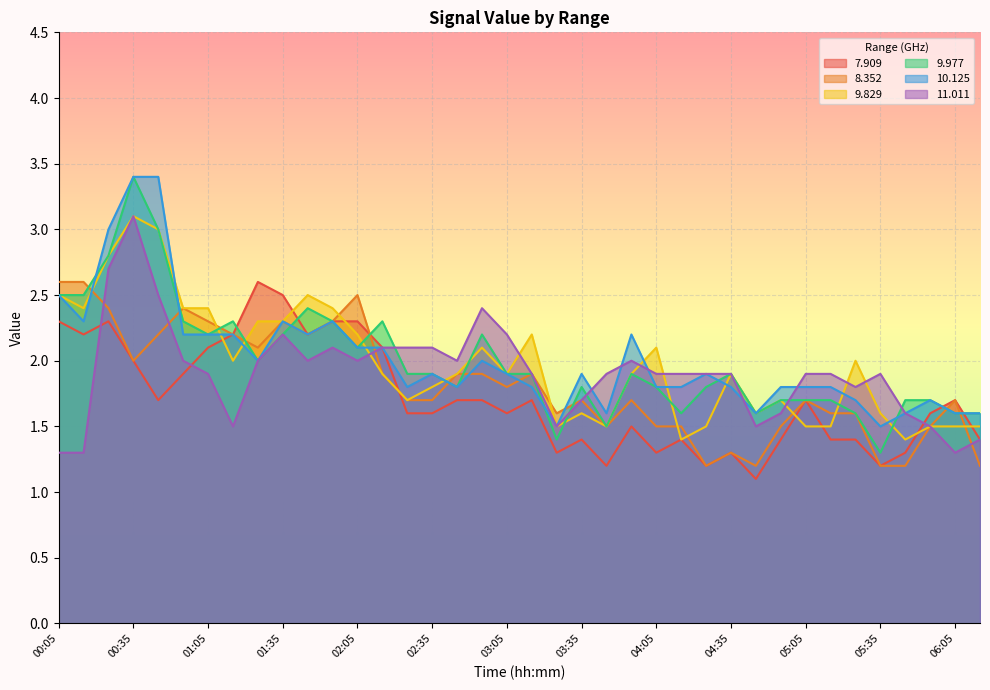

Reading right to left, extract all data points from this chart.

7.909: 06:15=1.4	06:05=1.7	05:55=1.6	05:45=1.3	05:35=1.2	05:25=1.4	05:15=1.4	05:05=1.7	04:55=1.4	04:45=1.1	04:35=1.3	04:25=1.2	04:15=1.4	04:05=1.3	03:55=1.5	03:45=1.2	03:35=1.4	03:25=1.3	03:15=1.7	03:05=1.6	02:55=1.7	02:45=1.7	02:35=1.6	02:25=1.6	02:15=2.1	02:05=2.3	01:55=2.3	01:45=2.2	01:35=2.5	01:25=2.6	01:15=2.2	01:05=2.1	00:55=1.9	00:45=1.7	00:35=2.0	00:25=2.3	00:15=2.2	00:05=2.3
8.352: 06:15=1.2	06:05=1.7	05:55=1.5	05:45=1.2	05:35=1.2	05:25=1.6	05:15=1.6	05:05=1.7	04:55=1.5	04:45=1.2	04:35=1.3	04:25=1.2	04:15=1.5	04:05=1.5	03:55=1.7	03:45=1.5	03:35=1.7	03:25=1.6	03:15=1.9	03:05=1.8	02:55=1.9	02:45=1.9	02:35=1.7	02:25=1.7	02:15=1.9	02:05=2.5	01:55=2.3	01:45=2.2	01:35=2.3	01:25=2.1	01:15=2.2	01:05=2.3	00:55=2.4	00:45=2.2	00:35=2.0	00:25=2.4	00:15=2.6	00:05=2.6
9.829: 06:15=1.5	06:05=1.5	05:55=1.5	05:45=1.4	05:35=1.6	05:25=2.0	05:15=1.5	05:05=1.5	04:55=1.7	04:45=1.6	04:35=1.9	04:25=1.5	04:15=1.4	04:05=2.1	03:55=1.9	03:45=1.5	03:35=1.6	03:25=1.5	03:15=2.2	03:05=1.9	02:55=2.1	02:45=1.9	02:35=1.8	02:25=1.7	02:15=1.9	02:05=2.2	01:55=2.4	01:45=2.5	01:35=2.3	01:25=2.3	01:15=2.0	01:05=2.4	00:55=2.4	00:45=3.0	00:35=3.1	00:25=2.8	00:15=2.4	00:05=2.5
9.977: 06:15=1.6	06:05=1.6	05:55=1.7	05:45=1.7	05:35=1.3	05:25=1.6	05:15=1.7	05:05=1.7	04:55=1.7	04:45=1.6	04:35=1.9	04:25=1.8	04:15=1.6	04:05=1.8	03:55=1.9	03:45=1.5	03:35=1.8	03:25=1.4	03:15=1.9	03:05=1.9	02:55=2.2	02:45=1.8	02:35=1.9	02:25=1.9	02:15=2.3	02:05=2.1	01:55=2.3	01:45=2.4	01:35=2.2	01:25=2.0	01:15=2.3	01:05=2.2	00:55=2.3	00:45=3.0	00:35=3.4	00:25=2.8	00:15=2.5	00:05=2.5
10.125: 06:15=1.6	06:05=1.6	05:55=1.7	05:45=1.6	05:35=1.5	05:25=1.7	05:15=1.8	05:05=1.8	04:55=1.8	04:45=1.6	04:35=1.8	04:25=1.9	04:15=1.8	04:05=1.8	03:55=2.2	03:45=1.6	03:35=1.9	03:25=1.5	03:15=1.8	03:05=1.9	02:55=2.0	02:45=1.8	02:35=1.9	02:25=1.8	02:15=2.1	02:05=2.1	01:55=2.3	01:45=2.2	01:35=2.3	01:25=2.0	01:15=2.2	01:05=2.2	00:55=2.2	00:45=3.4	00:35=3.4	00:25=3.0	00:15=2.3	00:05=2.5
11.011: 06:15=1.4	06:05=1.3	05:55=1.5	05:45=1.6	05:35=1.9	05:25=1.8	05:15=1.9	05:05=1.9	04:55=1.6	04:45=1.5	04:35=1.9	04:25=1.9	04:15=1.9	04:05=1.9	03:55=2.0	03:45=1.9	03:35=1.7	03:25=1.5	03:15=1.9	03:05=2.2	02:55=2.4	02:45=2.0	02:35=2.1	02:25=2.1	02:15=2.1	02:05=2.0	01:55=2.1	01:45=2.0	01:35=2.2	01:25=2.0	01:15=1.5	01:05=1.9	00:55=2.0	00:45=2.5	00:35=3.1	00:25=2.7	00:15=1.3	00:05=1.3